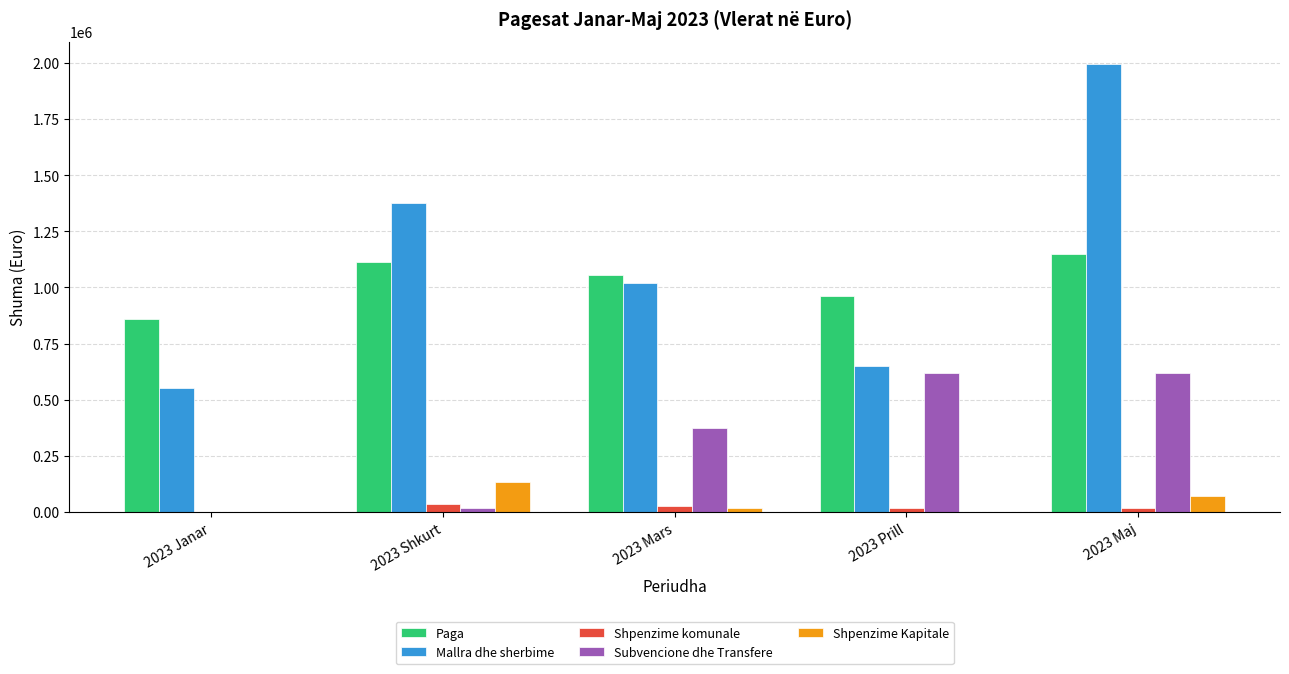

Count the number of categories in the chart.

5